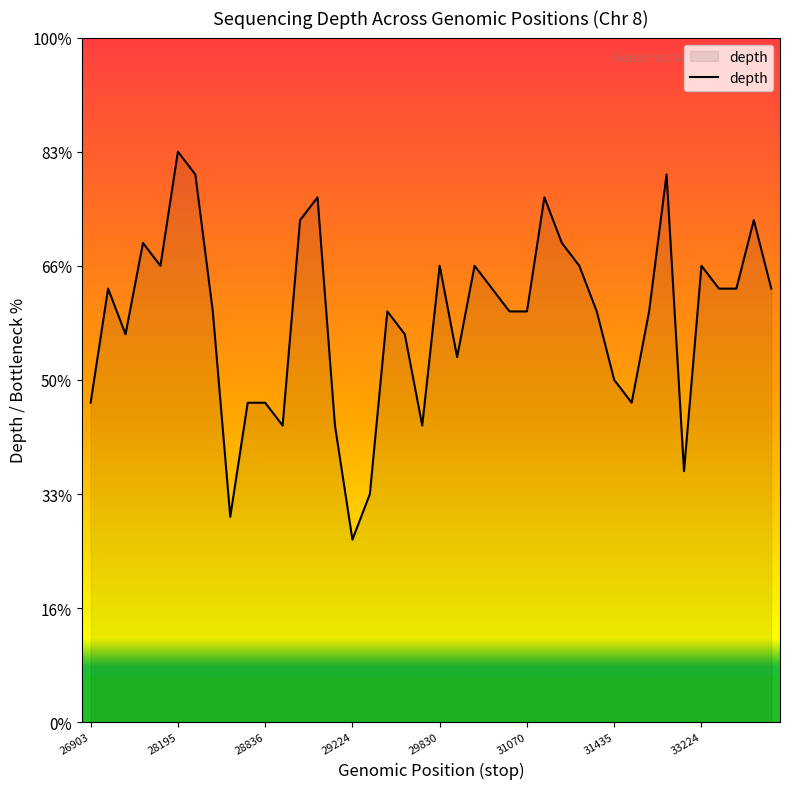

What is the label of the 40th point from the right?

26903